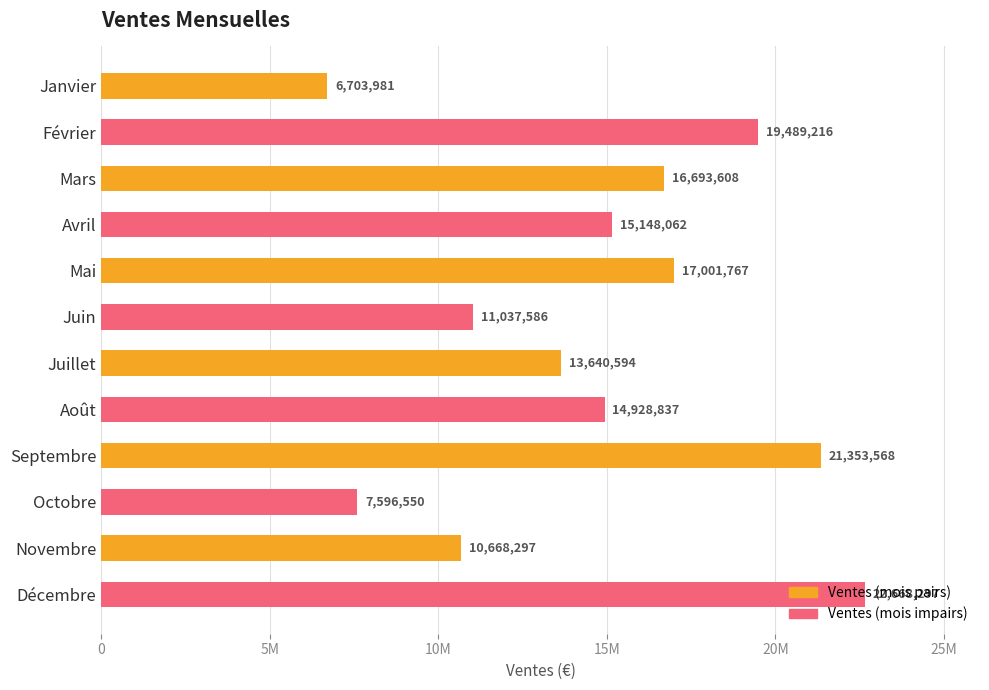

List the labels in order of value, largest first.

Décembre, Septembre, Février, Mai, Mars, Avril, Août, Juillet, Juin, Novembre, Octobre, Janvier